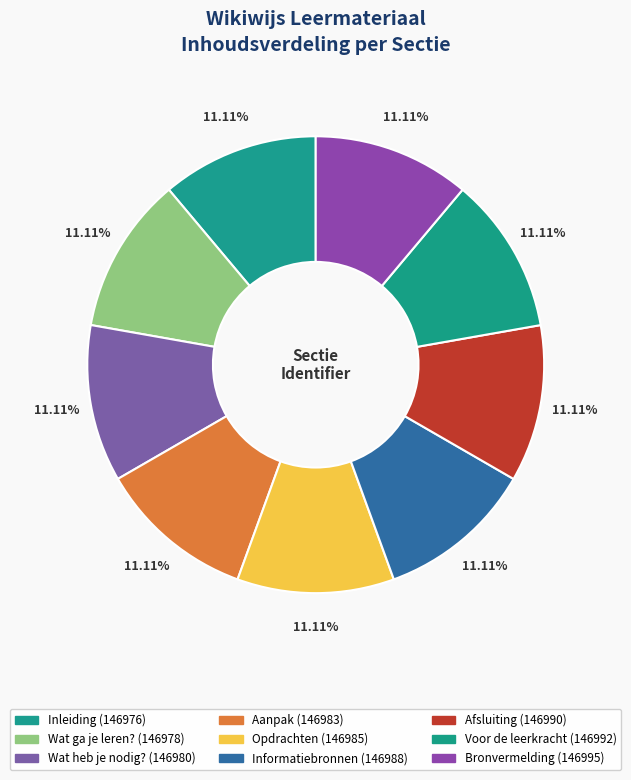

Does any single category account for the majority?

No